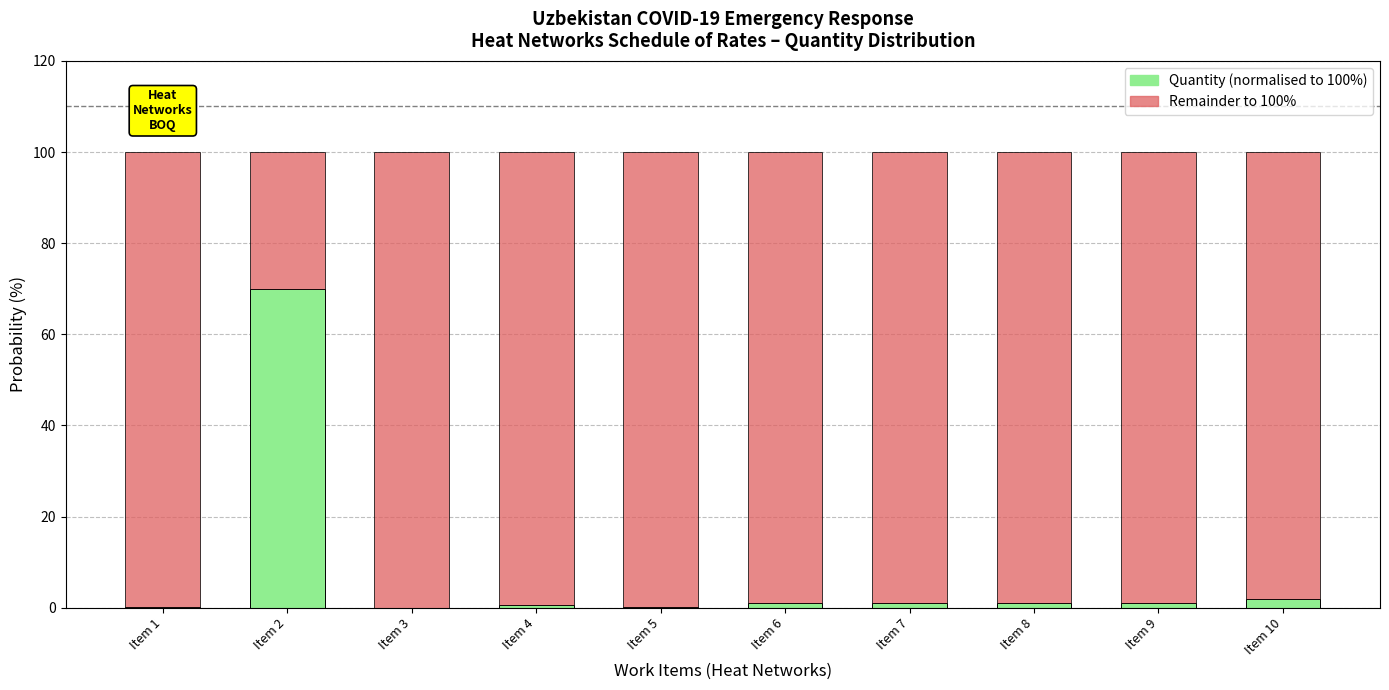

What is the total value across all series at Item 2?

100.0